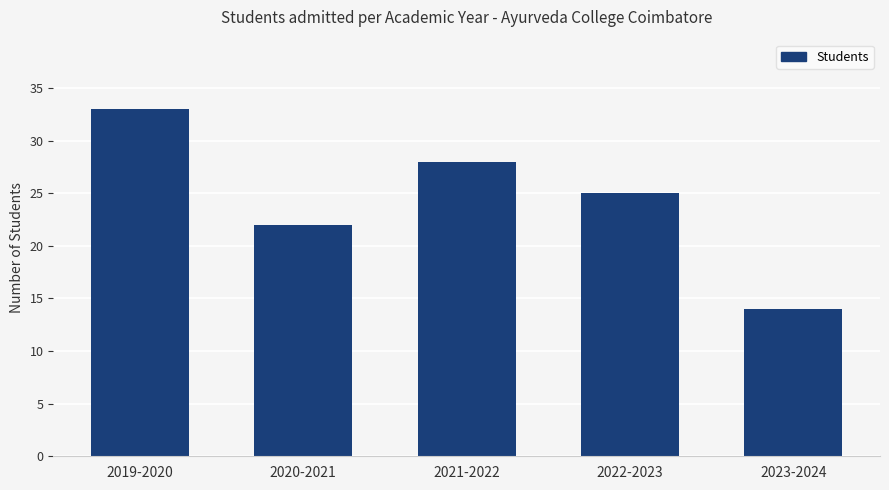

How many values are between 22 and 28?

3